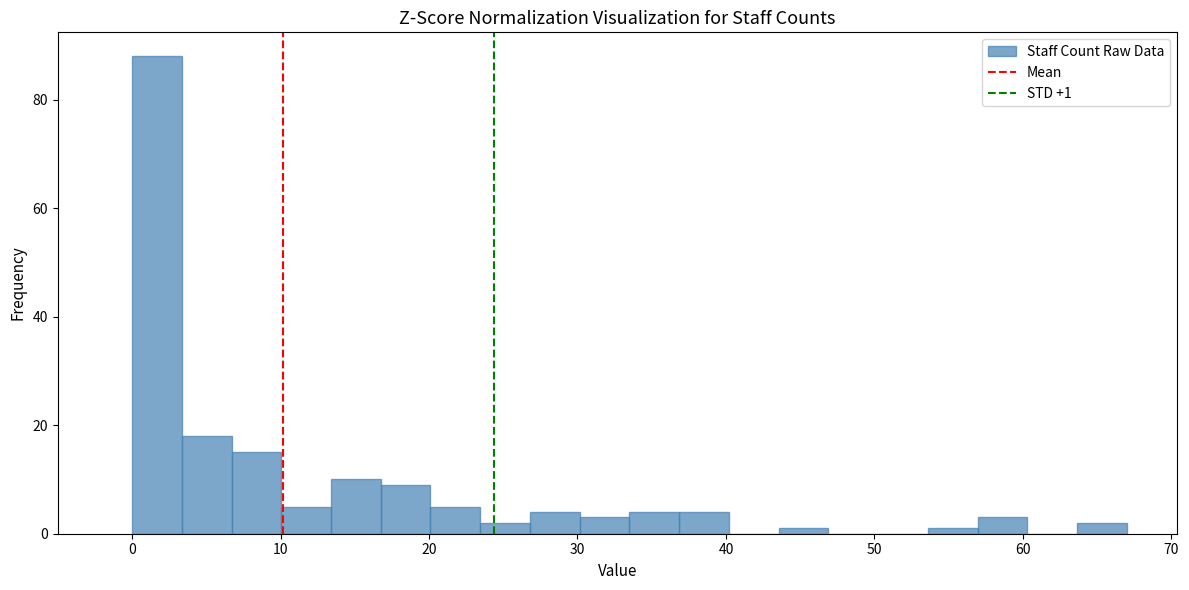

Around what value on the x-axis is the tallest bar? Give the approximate position of its centre, as read against the axis.

2